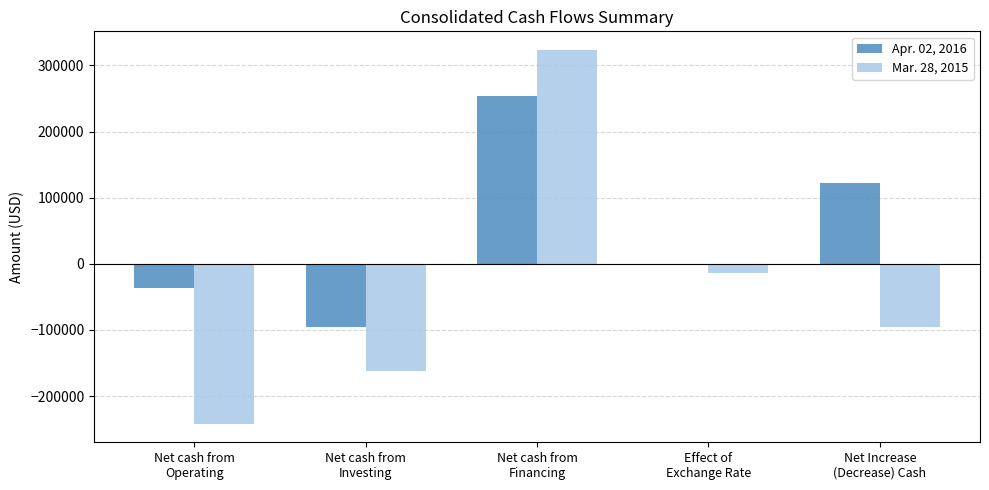

What is the maximum value shown in the chart?

323355